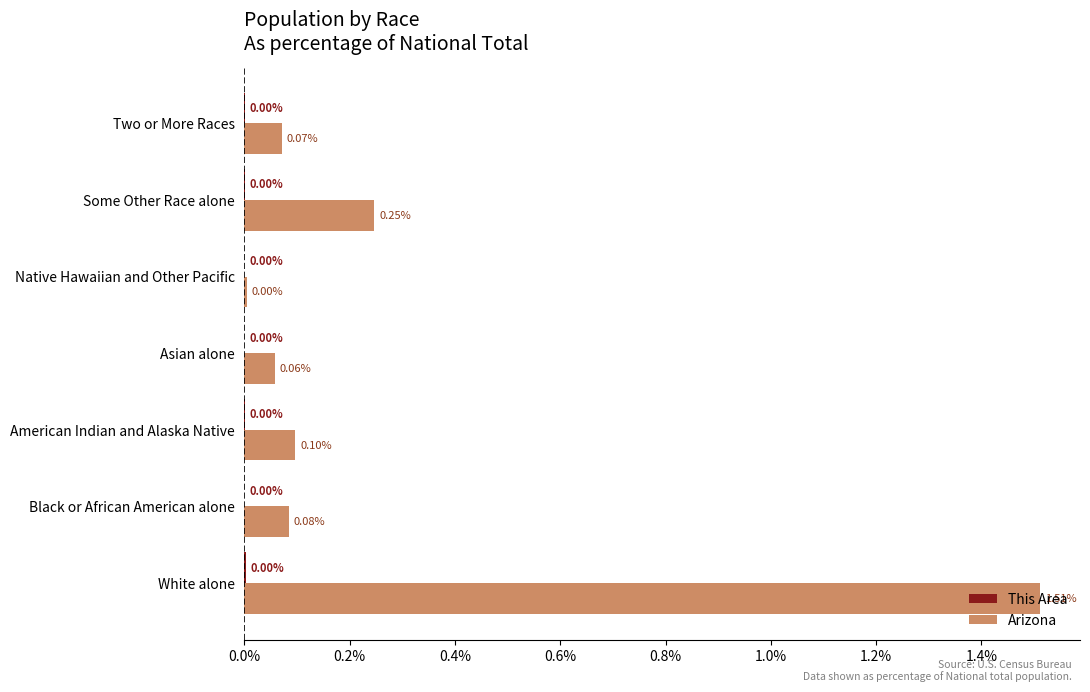

Count the number of data series in this chart.

2